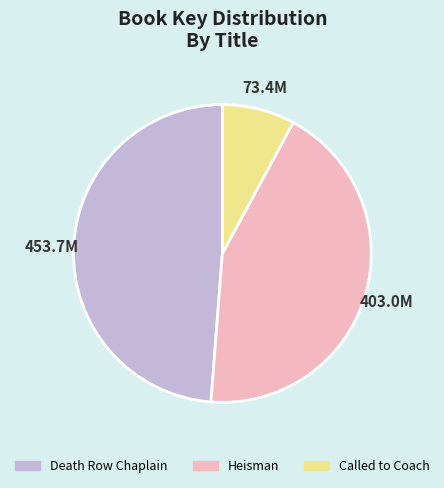

Does Death Row Chaplain represent more than half of the total?

No